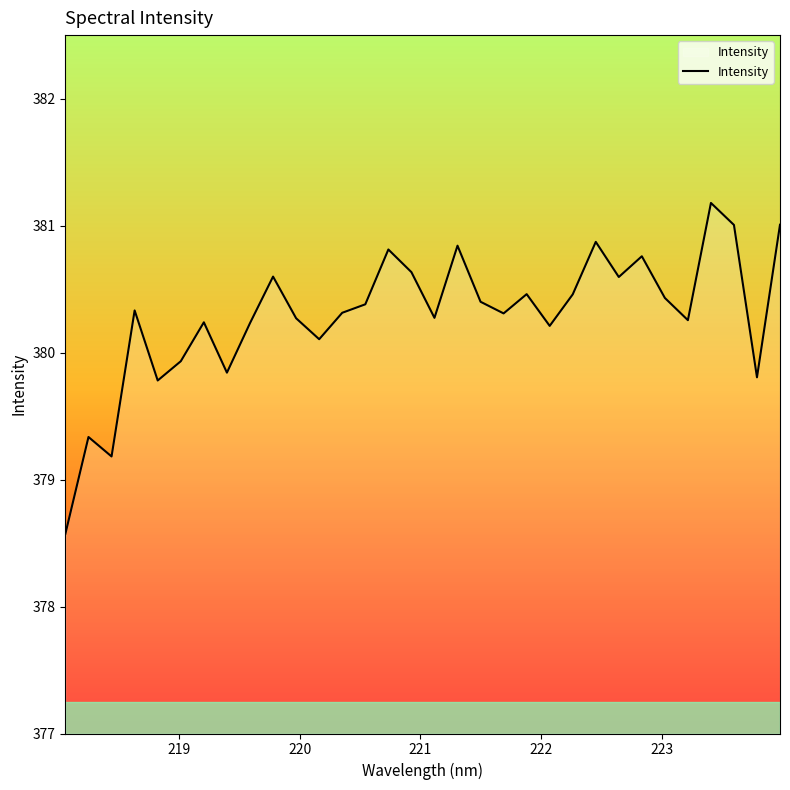

What is the difference between the maximum and minimum values?

2.6